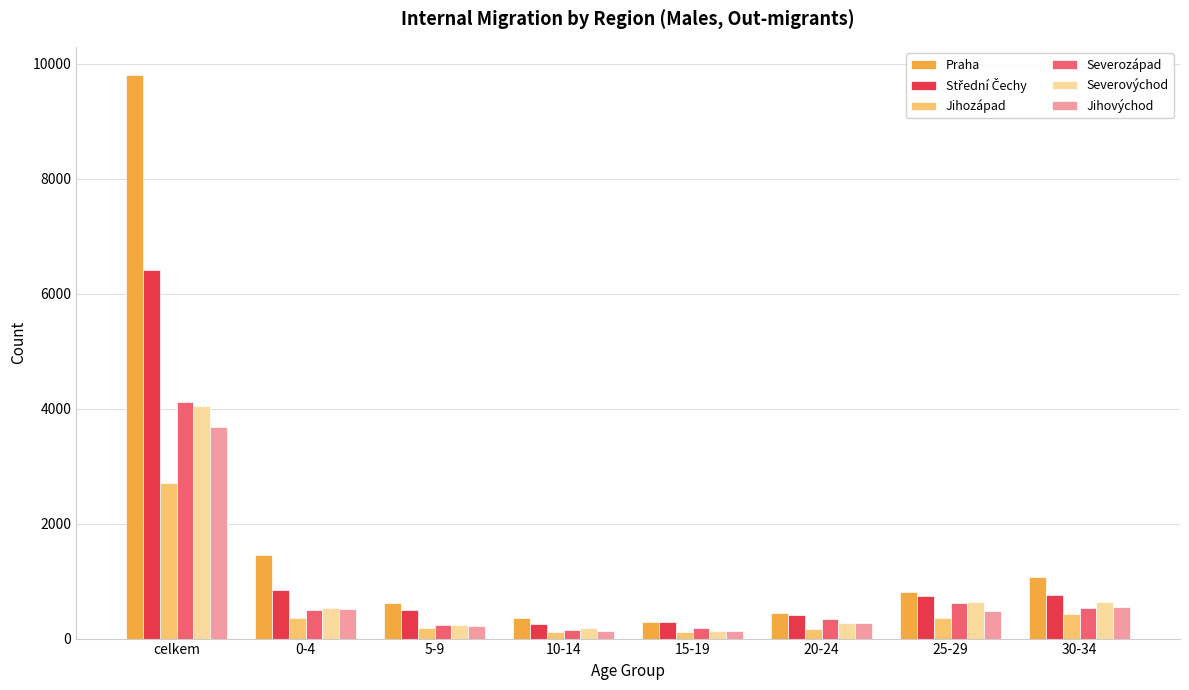

What is the difference between the Severovýchod values at 30-34 and 15-19?

510